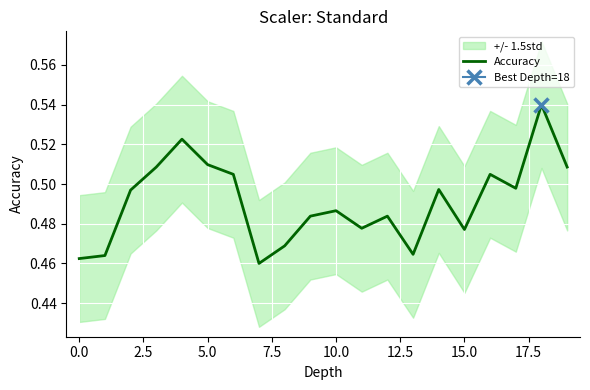

What is the label of the 7th point from the right?

13